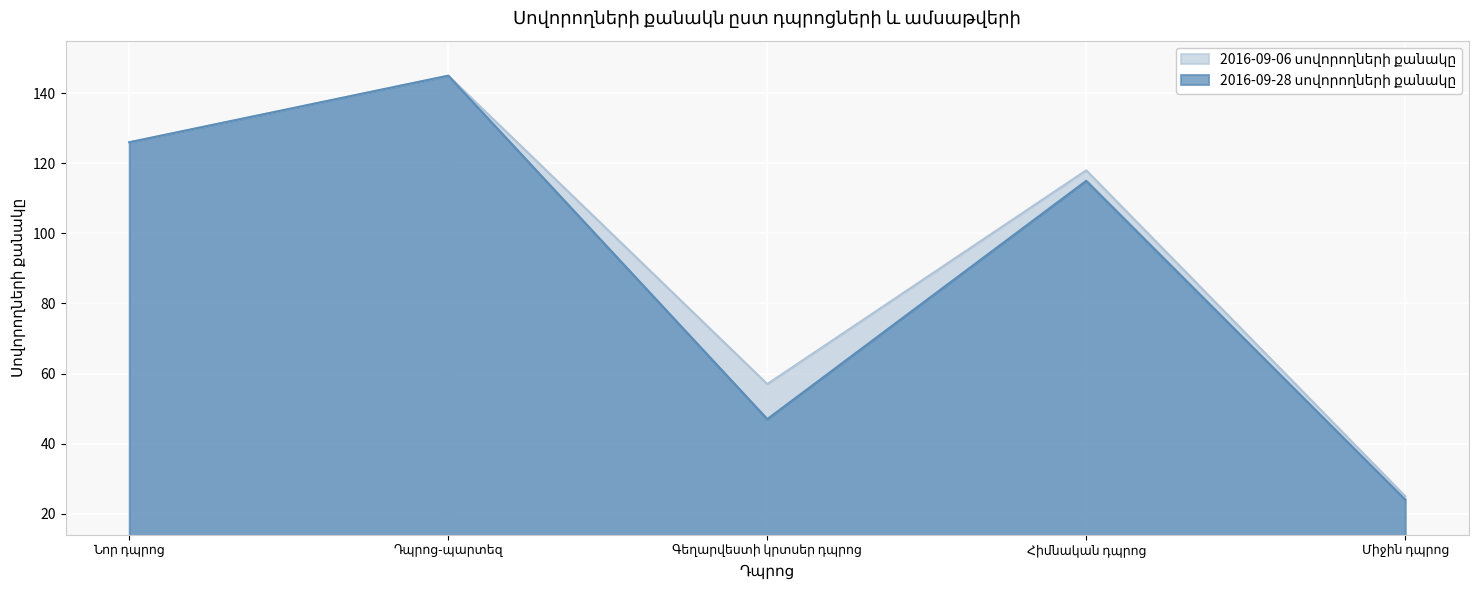

Which category has the highest value in the 2016-09-06 սովորողների քանակը series?

Դպրոց-պարտեզ